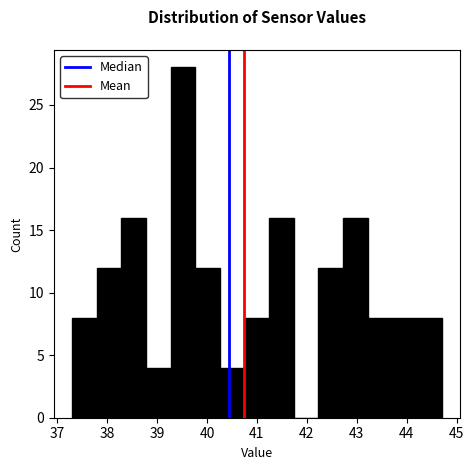

Reading left to right, list every bar in this chart as the range it spans on the x-axis followed by its height. Neither the bar edges nor the heights are printed on the chart, so give them approximately, as read against the axes.

37.3 to 37.8: 8
37.8 to 38.3: 12
38.3 to 38.8: 16
38.8 to 39.3: 4
39.3 to 39.8: 28
39.8 to 40.3: 12
40.3 to 40.8: 4
40.8 to 41.2: 8
41.2 to 41.7: 16
41.7 to 42.2: 0
42.2 to 42.7: 12
42.7 to 43.2: 16
43.2 to 43.7: 8
43.7 to 44.2: 8
44.2 to 44.7: 8